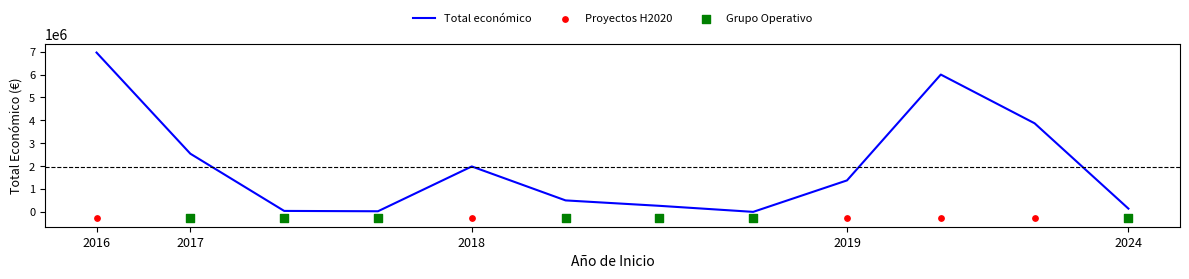

Which has a higher value, 2019 or 2018?

2018